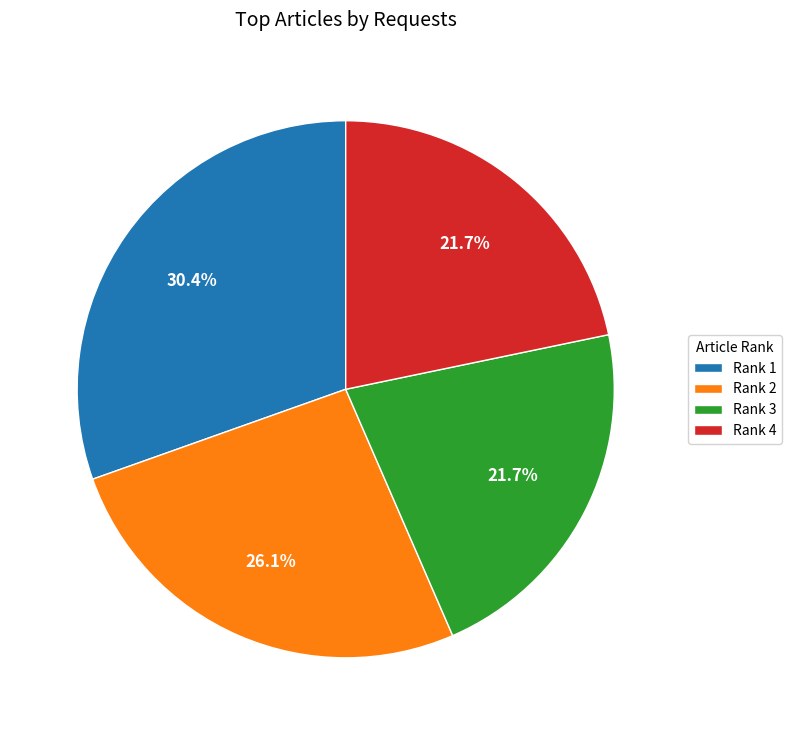

The Rank 3 slice represents 36% of the pie. True or false?

False